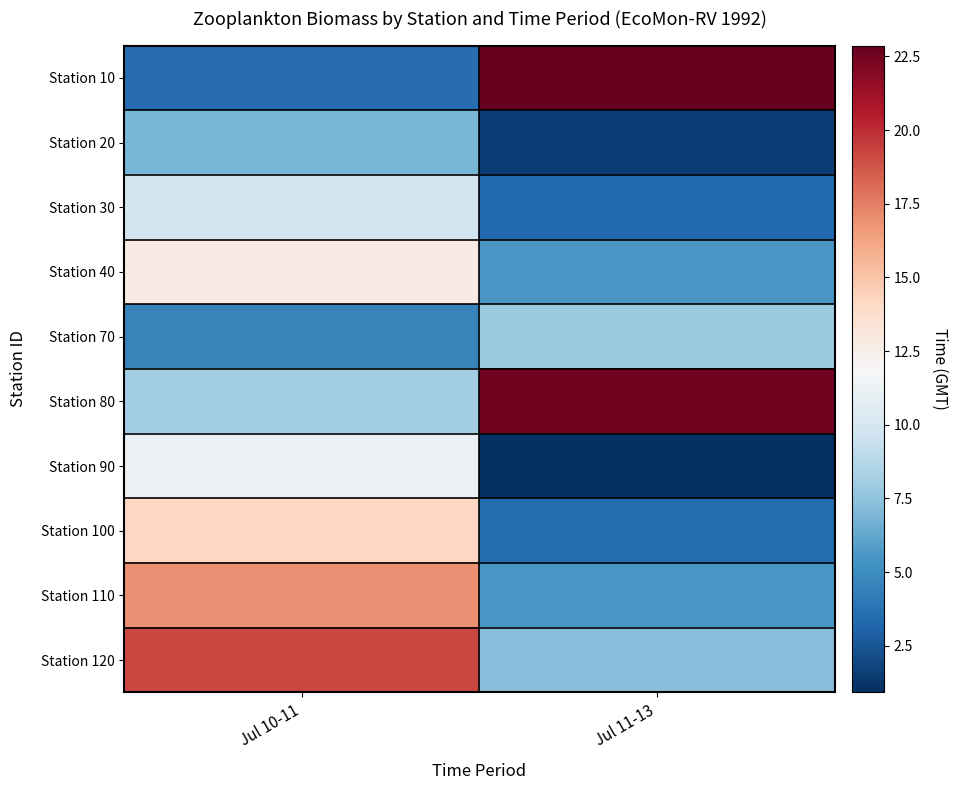

Rank the series by their maximum value, from lowest to highest.

Station 20, Station 70, Station 30, Station 90, Station 40, Station 100, Station 110, Station 120, Station 80, Station 10